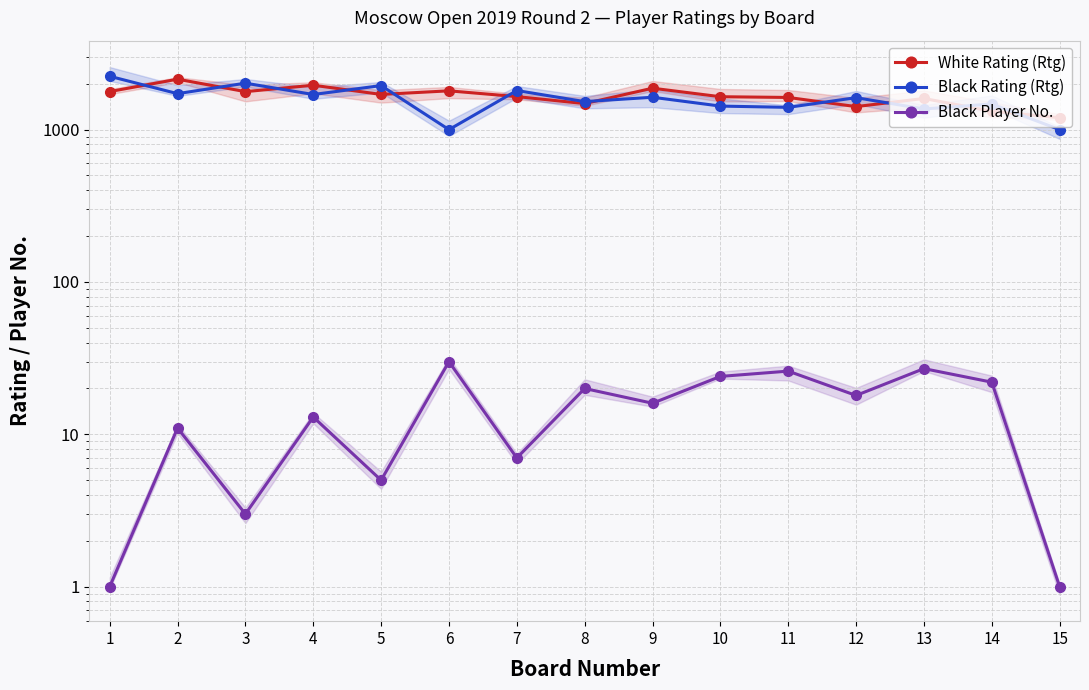

What is the lowest value of the White Rating (Rtg) series?

1197